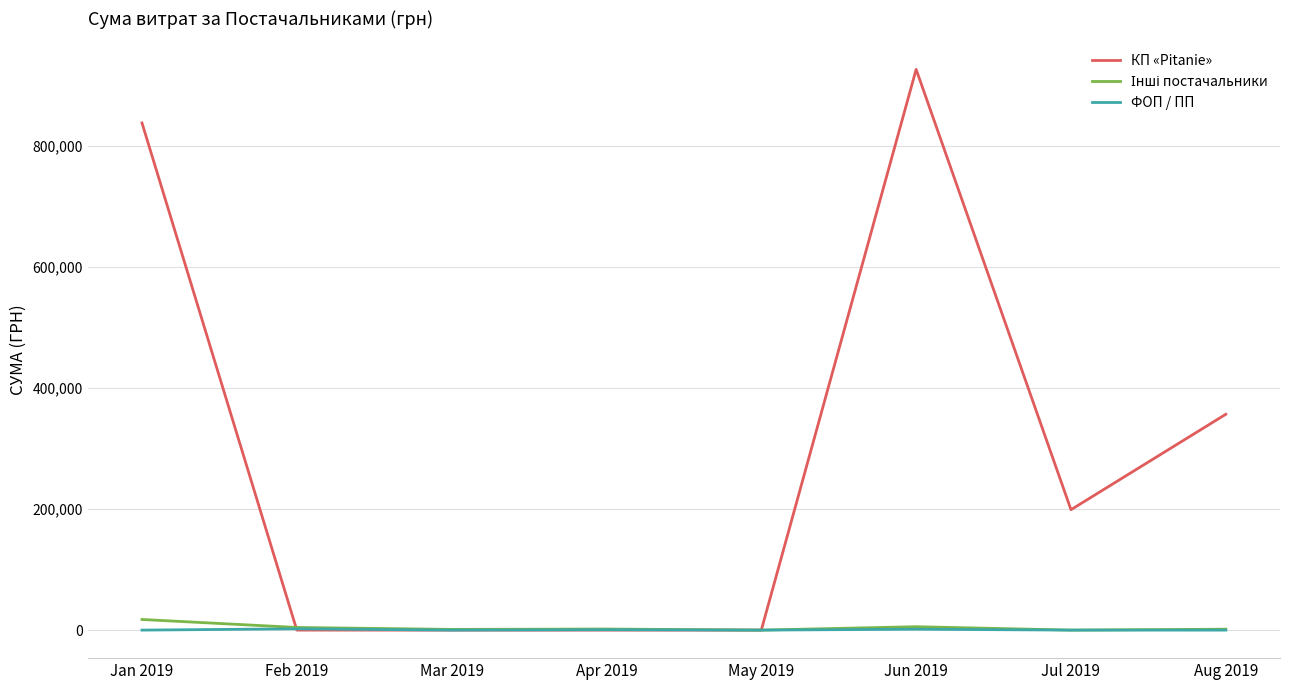

What is the greatest value displayed?

926739.5